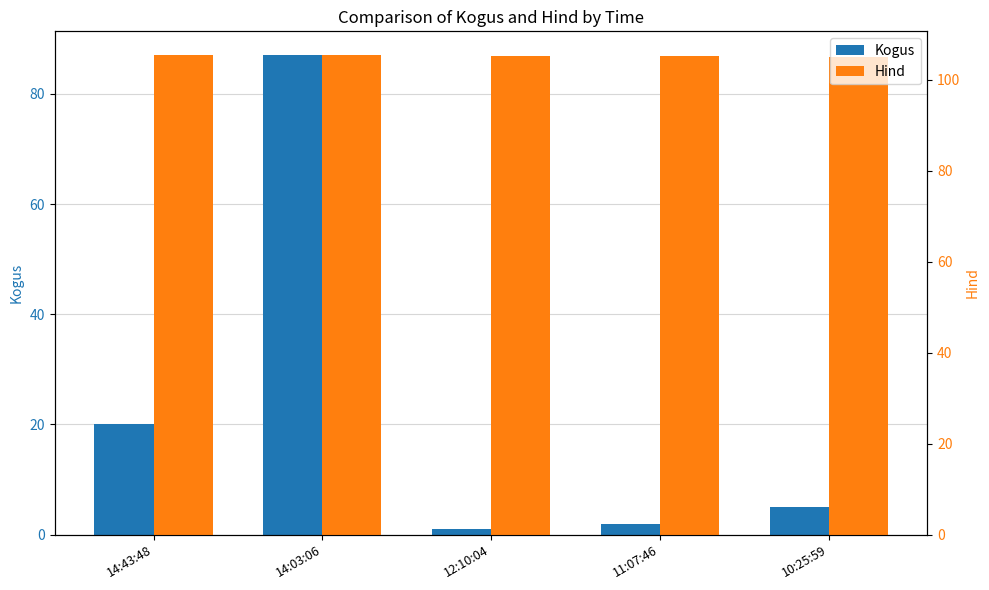

Reading left to right, what are all the values shown in this chart?

Kogus: 20.0	87.0	1.0	2.0	5.0
Hind: 105.4	105.4	105.3	105.3	105.1